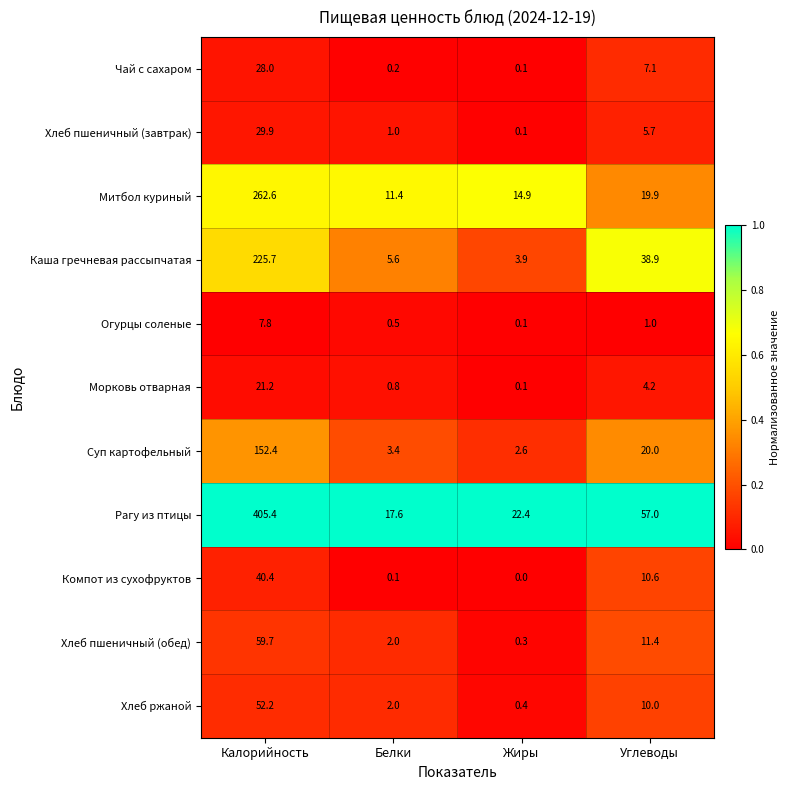

What is the sum of the Каша гречневая рассыпчатая values at Углеводы and Жиры?

42.8